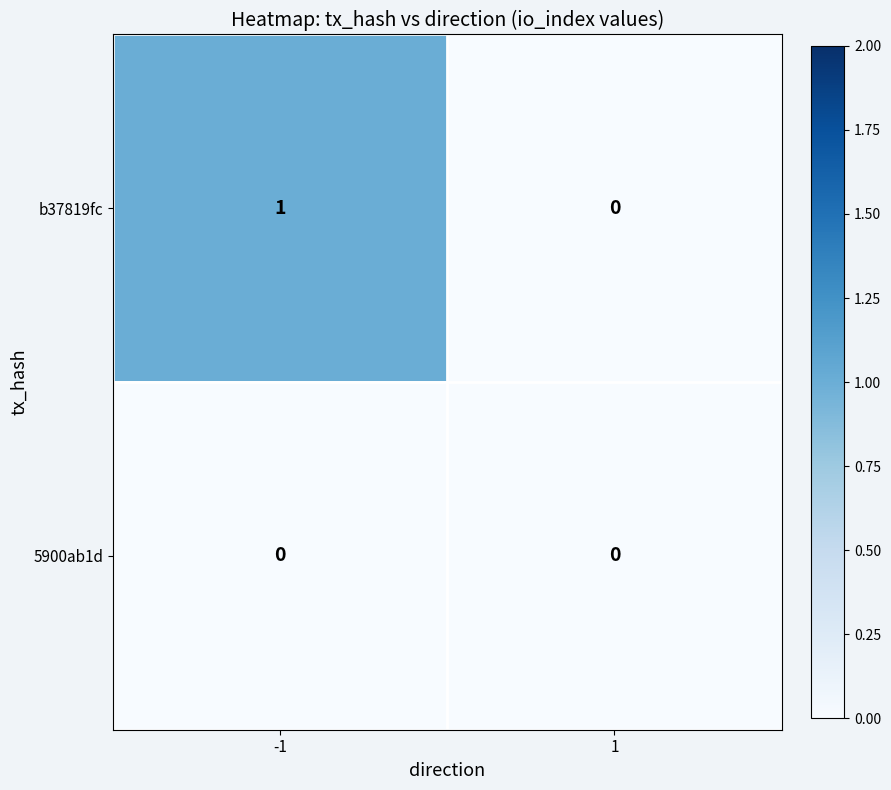

Rank the series by their average value, from lowest to highest.

5900ab1d, b37819fc